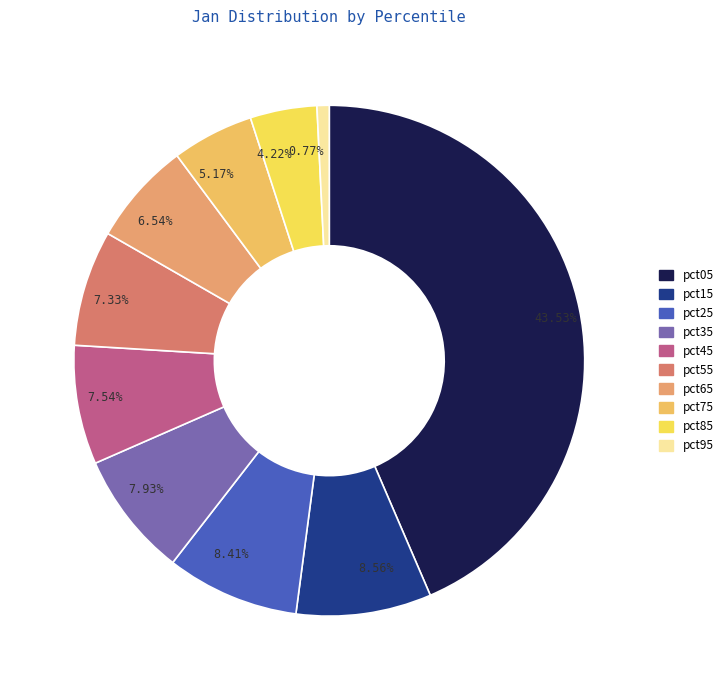

Is it true that pct75 is 5% of the pie?

True